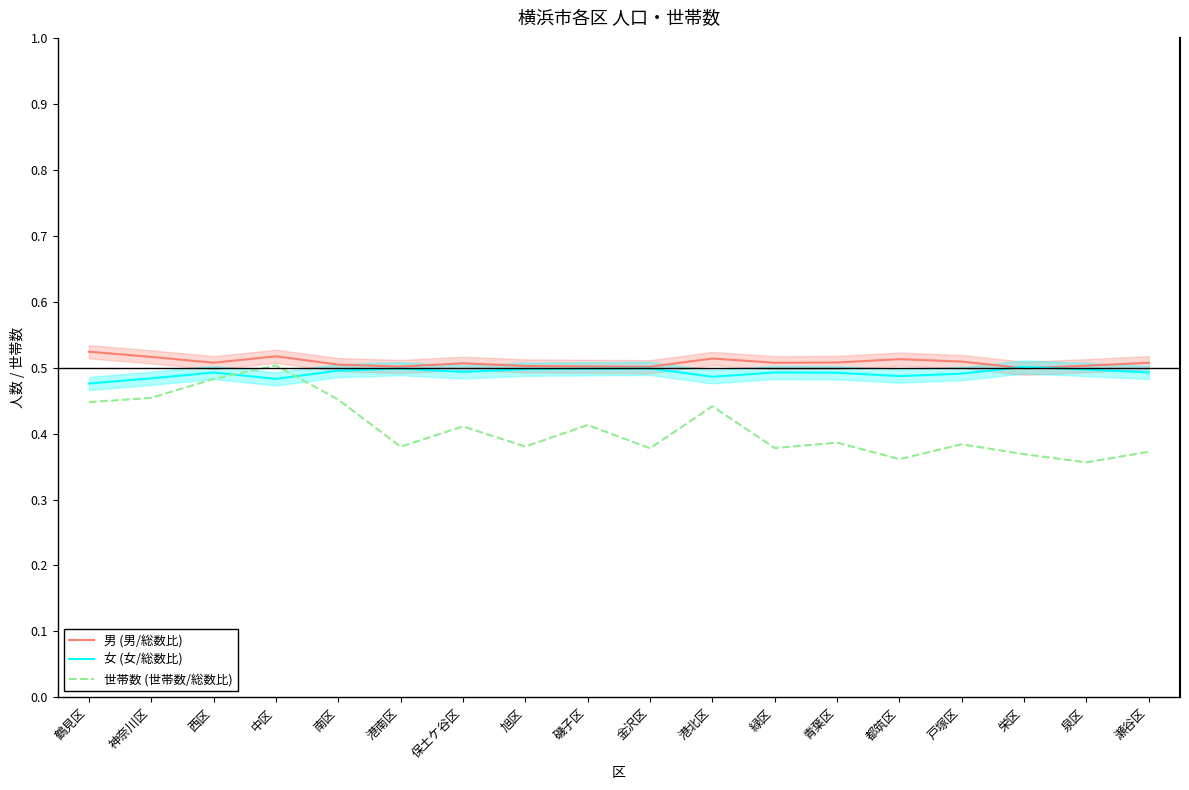

Which series has the widest spread of values?

世帯数 (世帯数/総数比)